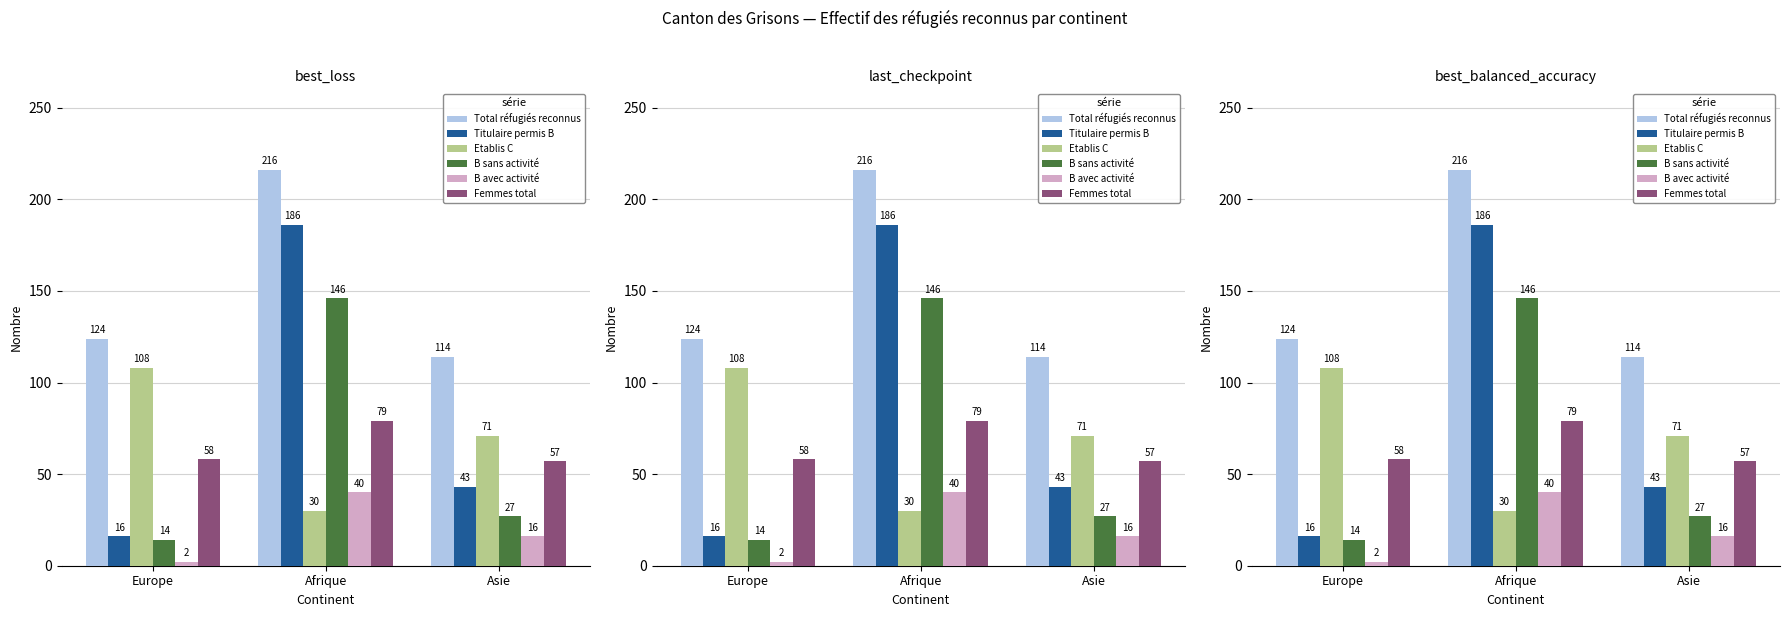

Which category has the highest value across all series?

Afrique